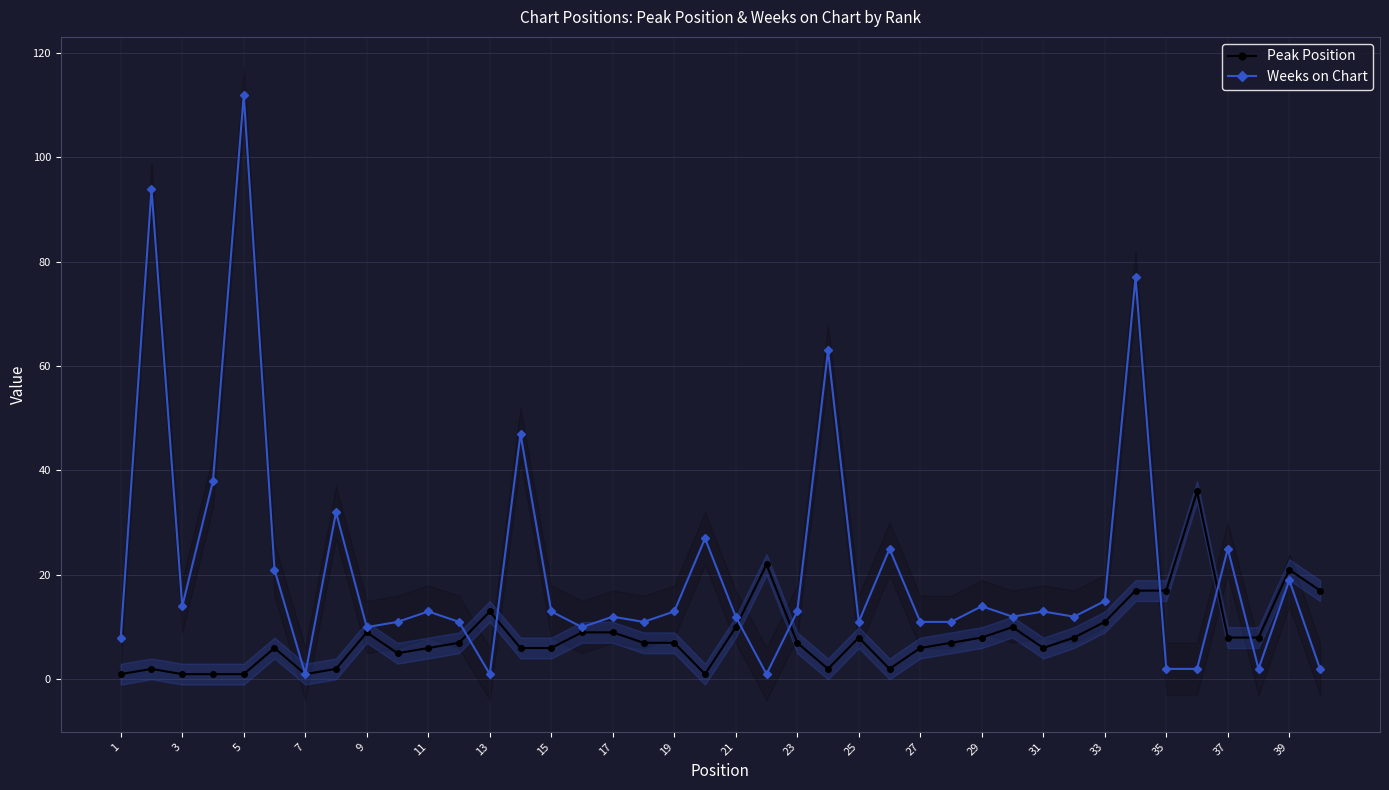

True or false: Peak Position has more than 1 interior local peaks.

True